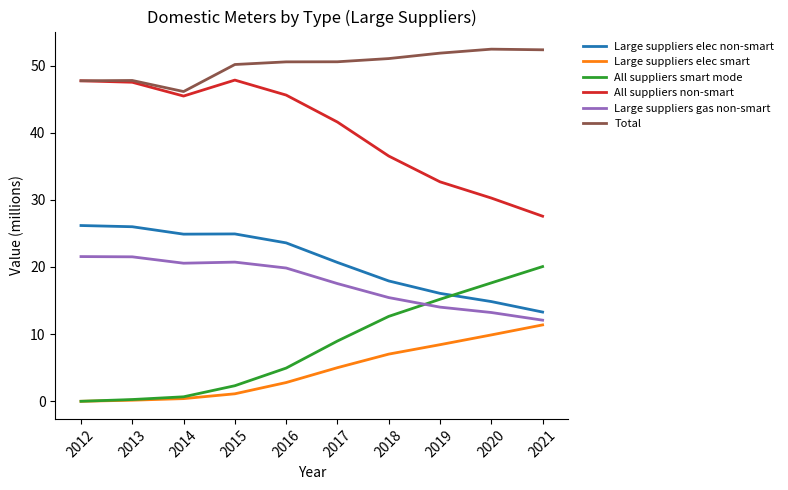

Which series has the largest total across all categories?

Total